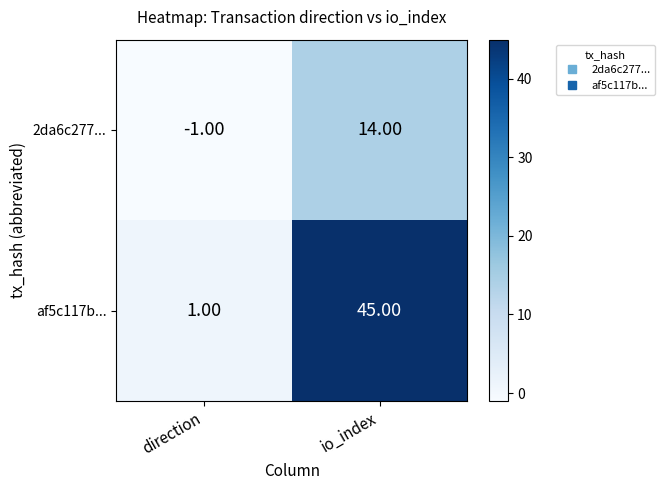

Rank the series at io_index from highest to lowest value.

af5c117b..., 2da6c277...